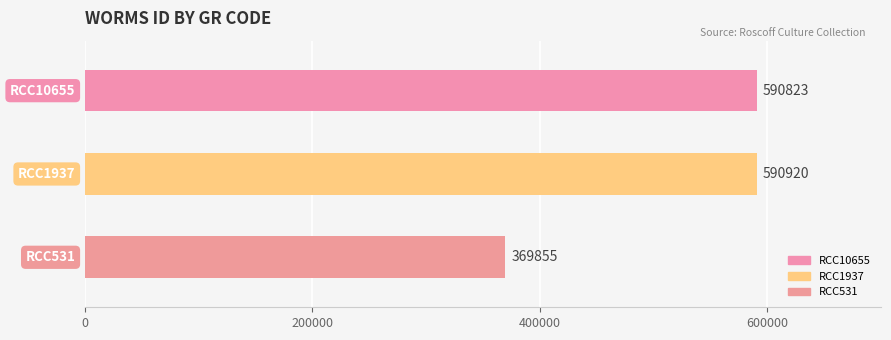

Which has a higher value, RCC531 or RCC1937?

RCC1937